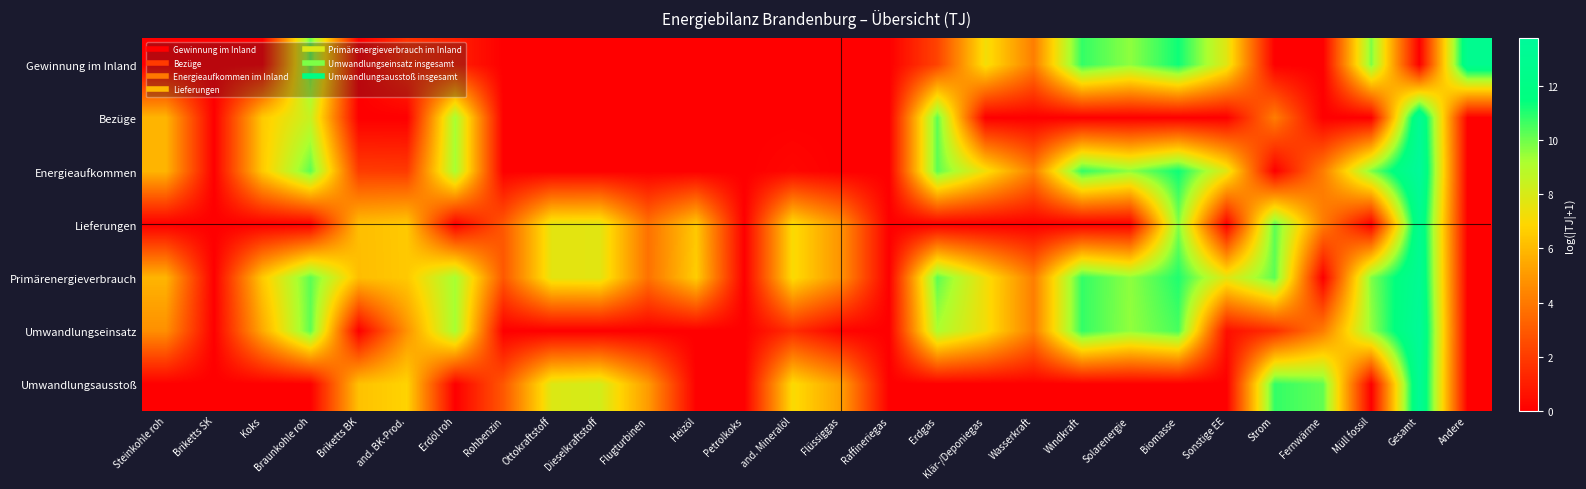

Rank the series at Erdgas from lowest to highest value.

Lieferungen, Umwandlungsausstoß, Gewinnung im Inland, Umwandlungseinsatz, Bezüge, Energieaufkommen, Primärenergieverbrauch